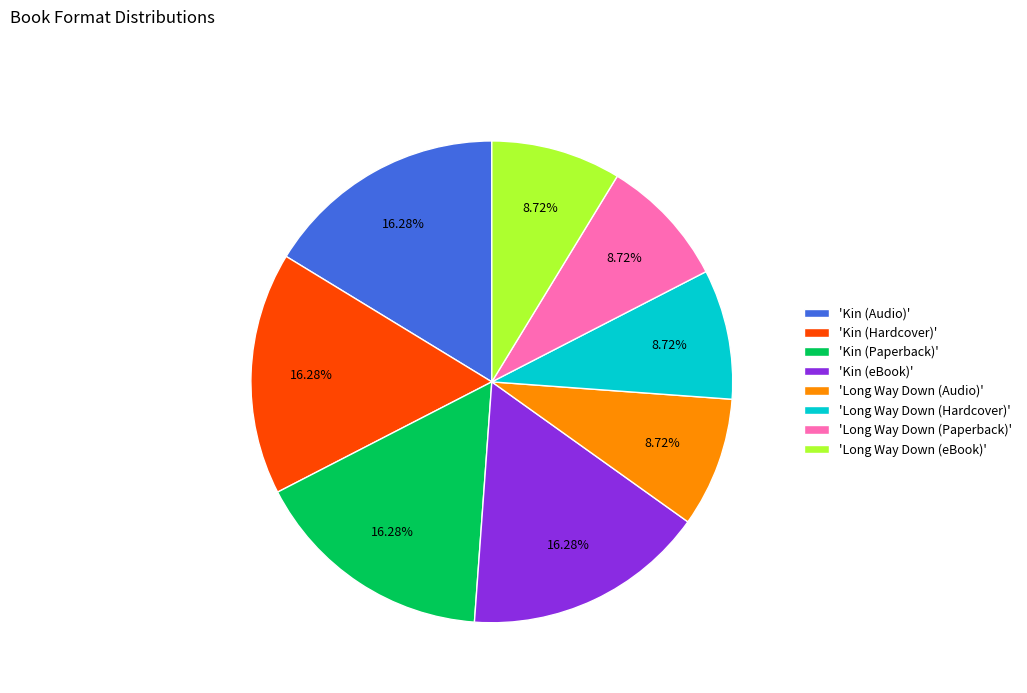

Which has a higher value, 'Long Way Down (eBook)' or 'Kin (Hardcover)'?

'Kin (Hardcover)'